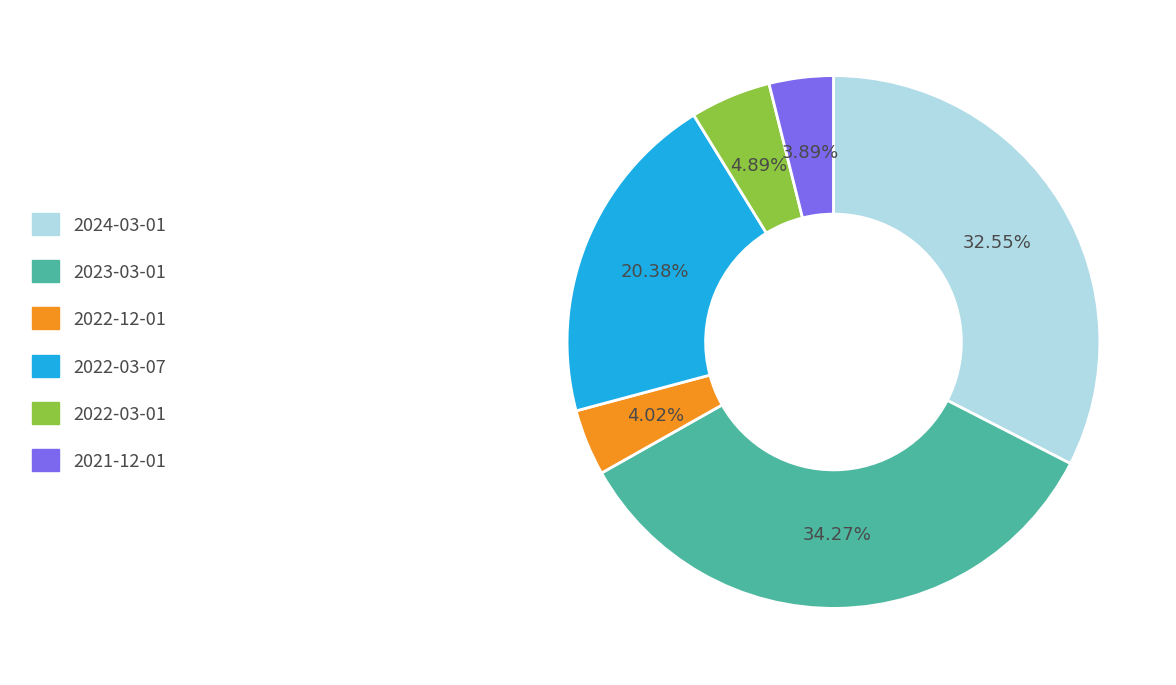

What is the largest slice in the pie chart?

2023-03-01